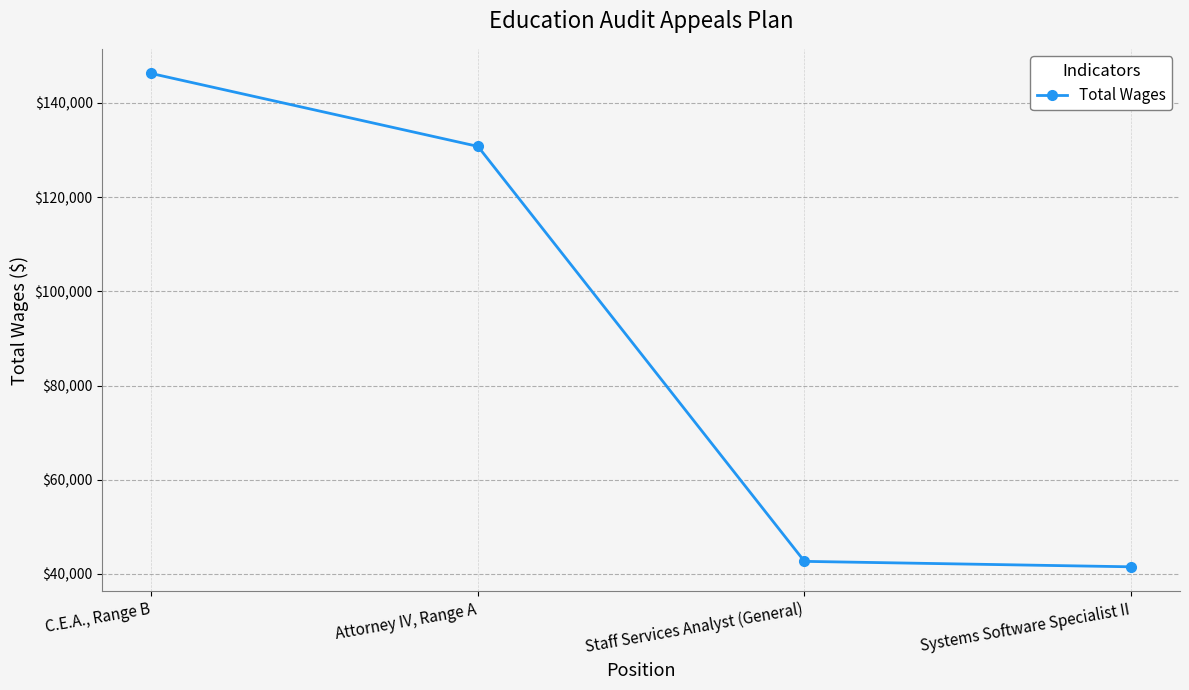

Reading right to left, list all the values displayed in this chart.

41527.0	42682.6	130756.8	146229.8